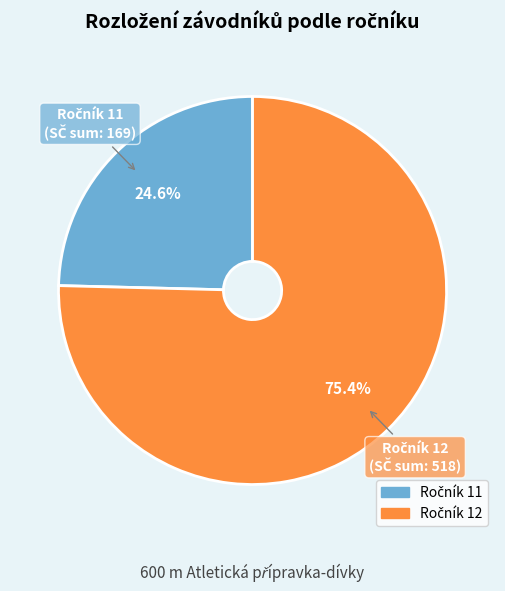

Is there any slice that represents more than half of the pie?

Yes